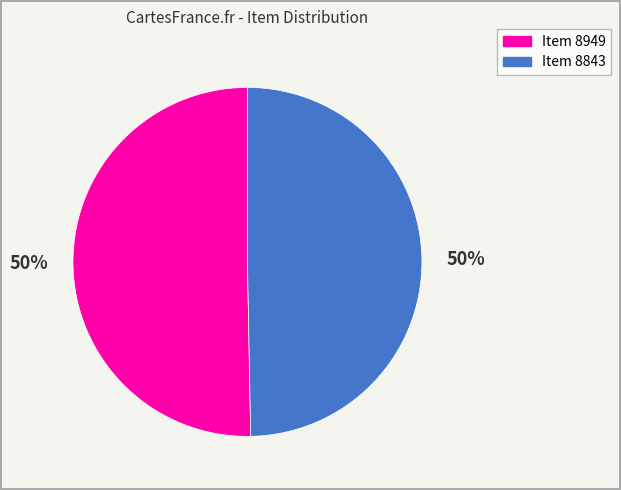

The Item 8843 slice represents 55% of the pie. True or false?

False